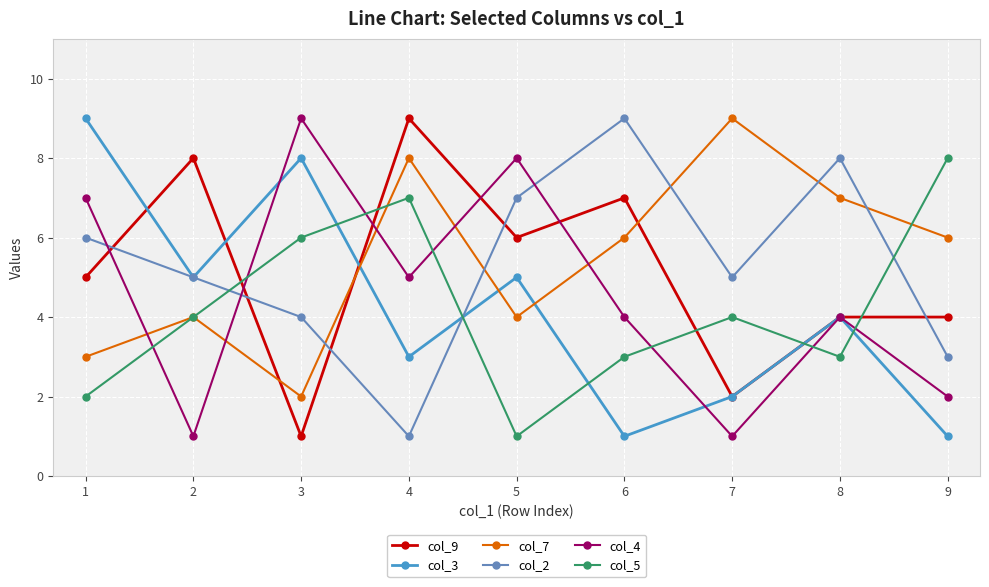

Is the value of col_4 at 6 greater than the value of col_9 at 5?

No